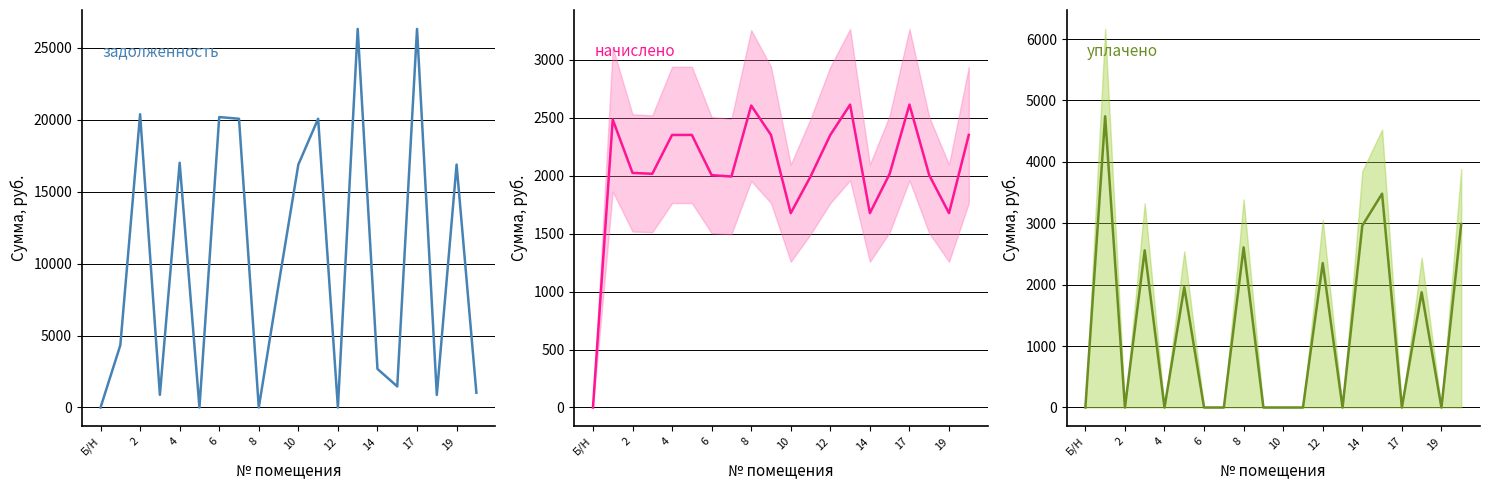

Reading left to right, list all the values displayed in this chart.

задолженность: 0.0	4328.4	20390.4	879.3	17016.6	0.0	20194.1	20076.2	0.0	8529.6	16893.8	20076.2	0.2	26323.0	2681.4	1465.7	26323.0	873.7	16893.8	1027.9
начислено: 0.0	2484.3	2024.1	2016.3	2351.7	2351.7	2004.6	1992.9	2605.2	2351.7	1677.0	1992.9	2351.7	2613.0	1677.0	2016.3	2613.0	2004.6	1677.0	2351.7
уплачено: 0.0	4742.4	0.0	2559.5	0.0	1958.3	0.0	0.0	2607.0	0.0	0.0	0.0	2351.9	0.0	2960.9	3482.0	0.0	1876.0	0.0	2988.7